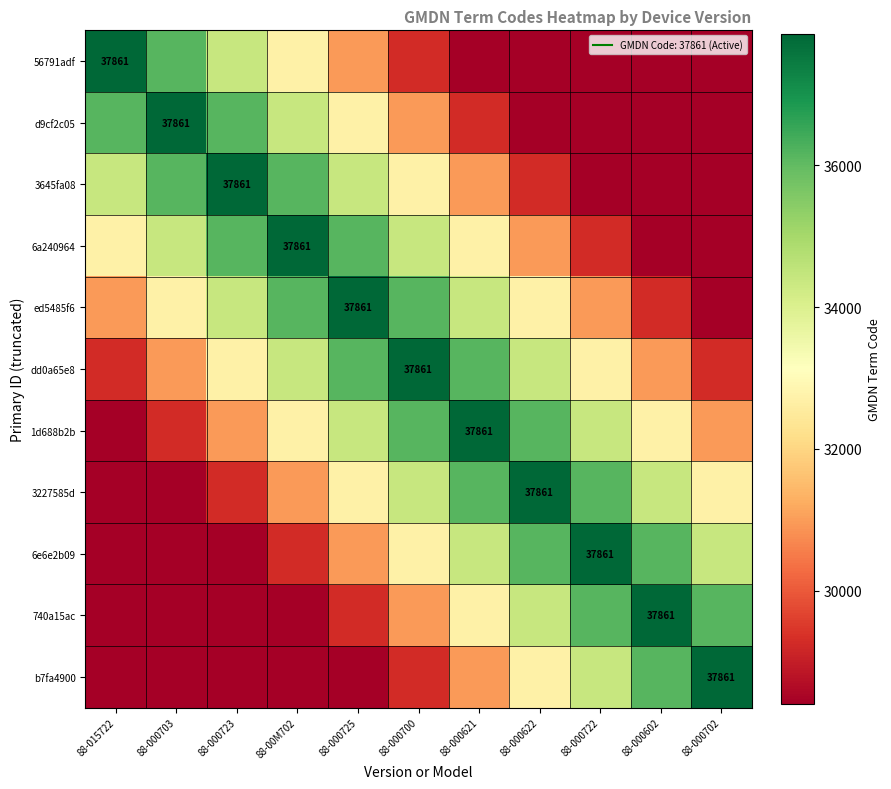

What is the difference between the second highest and minimum values in the 6e6e2b09 series?

12046.7